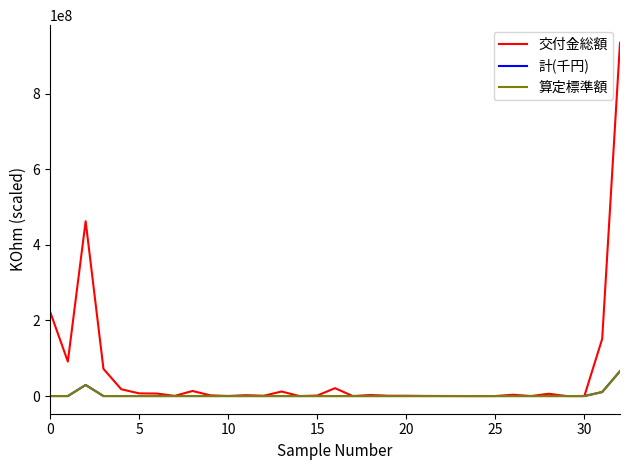

What is the maximum value shown in the chart?

934283700